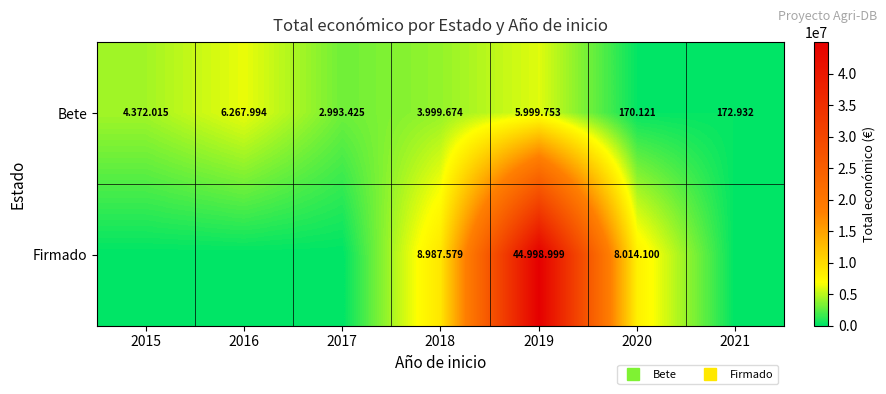

What is the difference between the maximum and second lowest values in the Bete series?

6095062